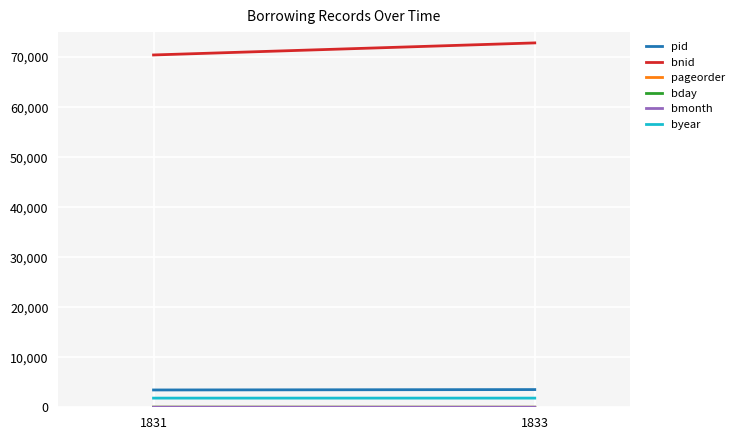

List the series in order of their peak value, lowest first.

bmonth, pageorder, bday, byear, pid, bnid